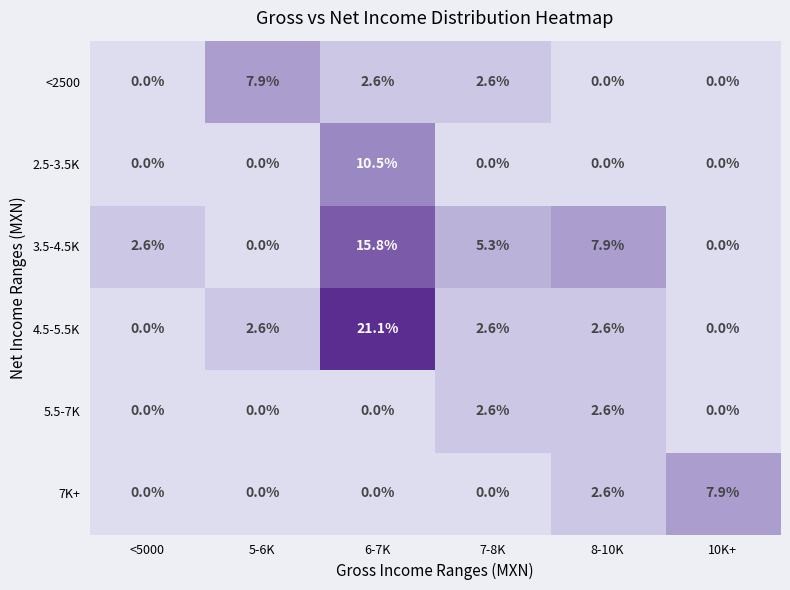

What is the greatest value displayed?

21.1